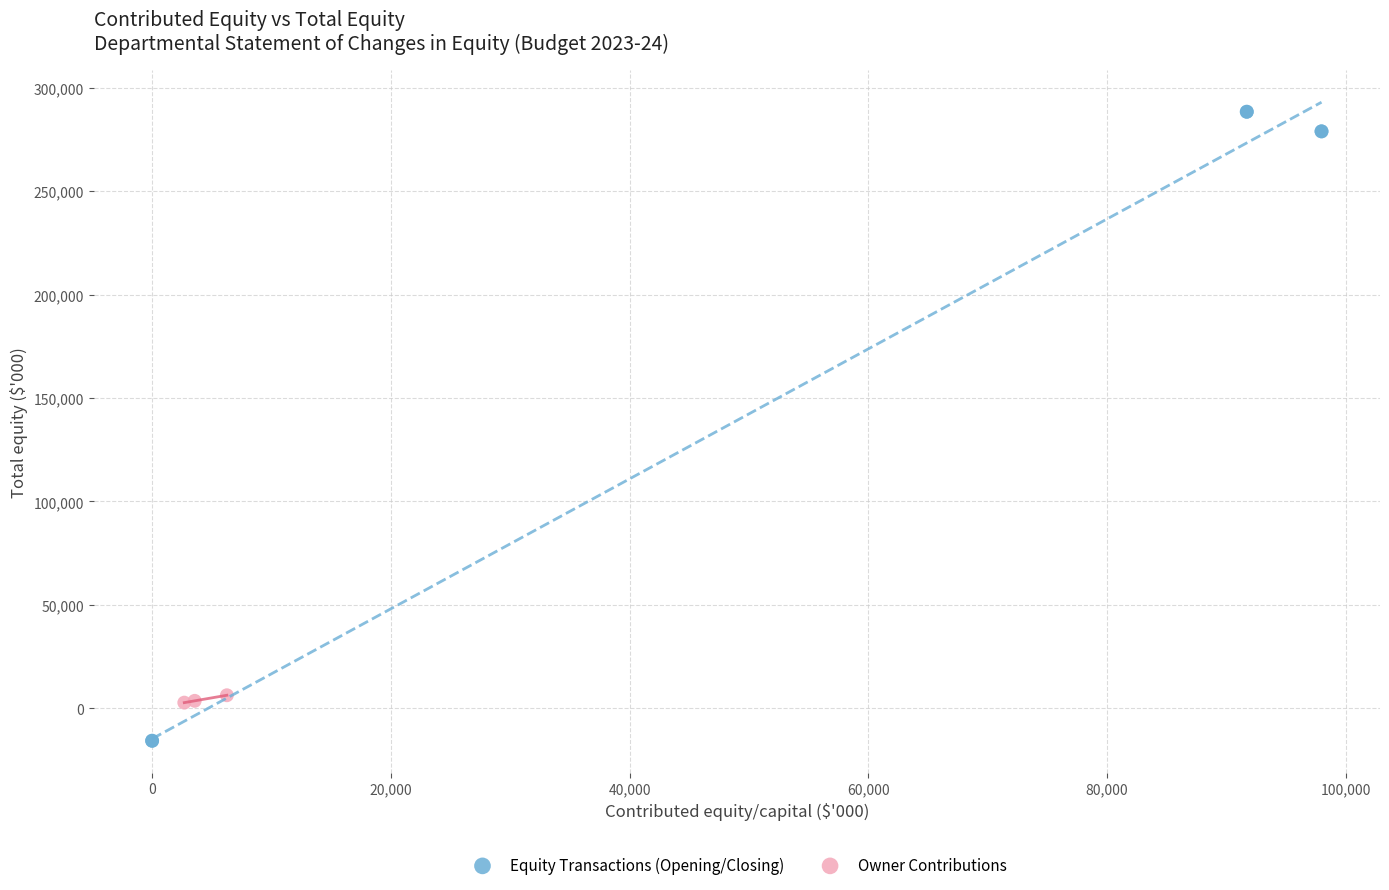

Which series contains the lowest Y value?

Equity Transactions (Opening/Closing)